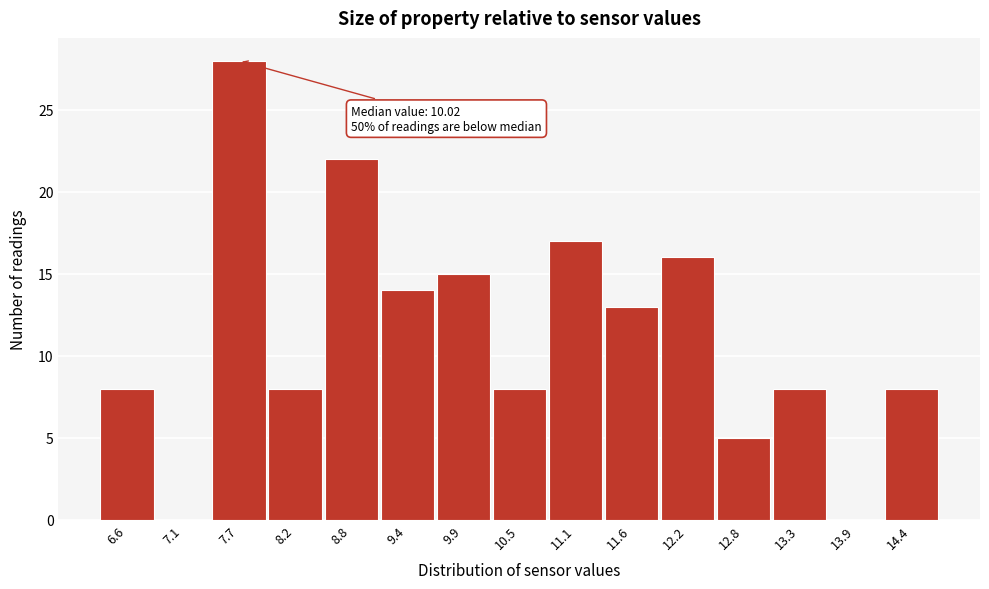

Over which range of the x-axis is the bar tallest?

7.4 to 8.0